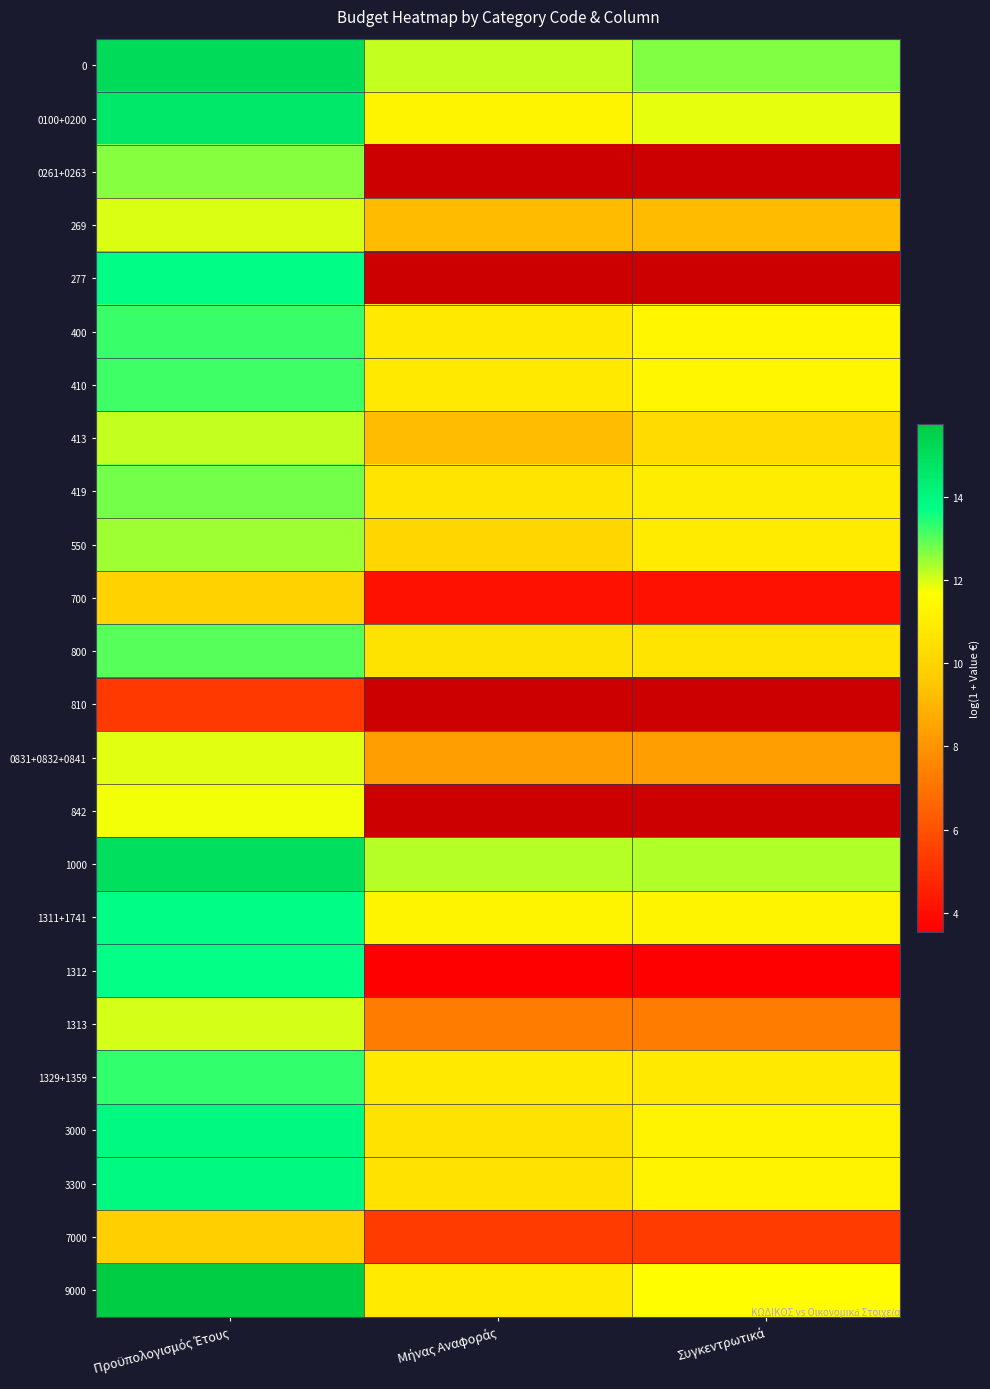

At how many categories does at least one series exceed 15?

1